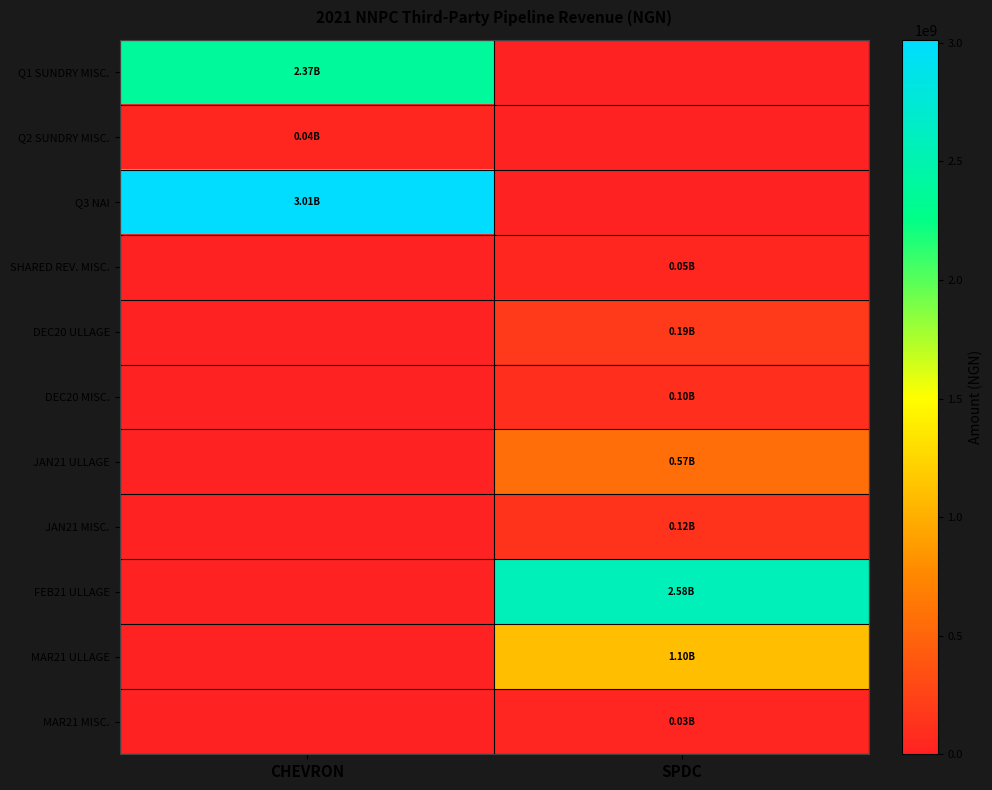

List the series in order of their peak value, highest first.

Q3 NAI, FEB21 ULLAGE, Q1 SUNDRY MISC., MAR21 ULLAGE, JAN21 ULLAGE, DEC20 ULLAGE, JAN21 MISC., DEC20 MISC., SHARED REV. MISC., Q2 SUNDRY MISC., MAR21 MISC.